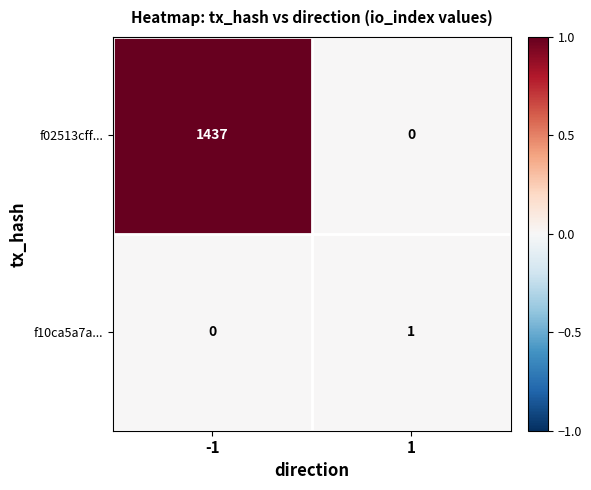

What is the maximum value shown in the chart?

1437